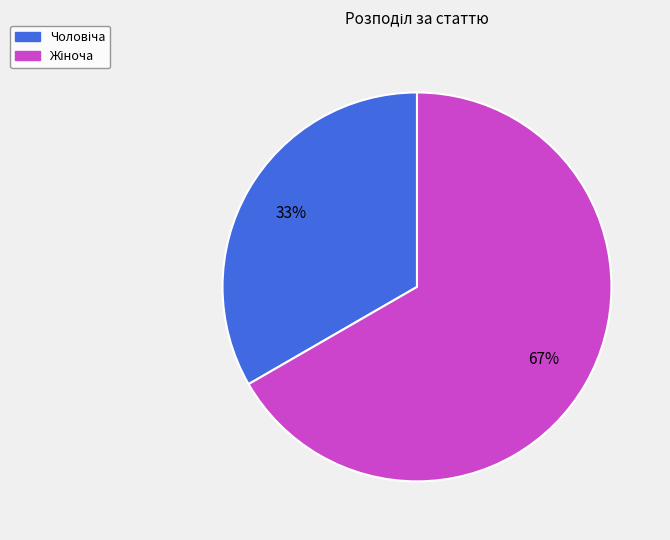

Is there a majority slice in this chart?

Yes